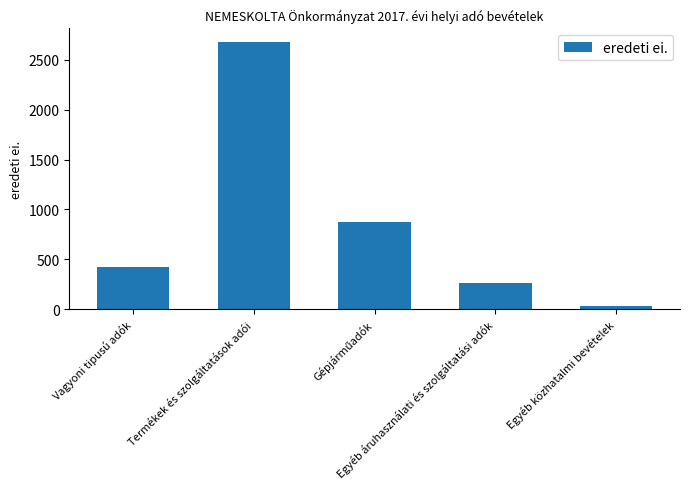

What is the label of the 4th bar from the left?

Egyéb áruhasználati és szolgáltatási adók